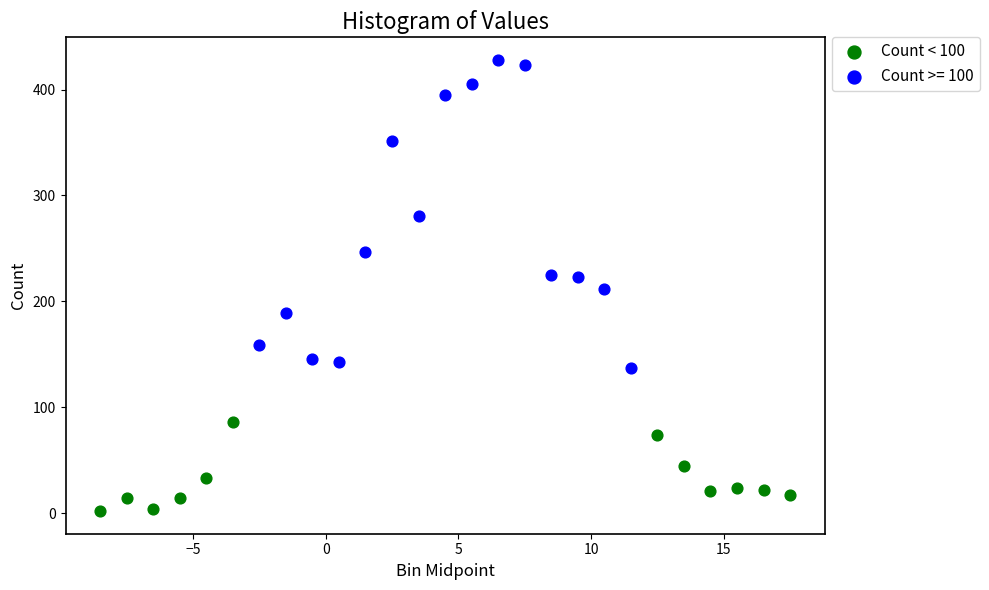

Which series has the largest Y range (max minus min)?

Count >= 100